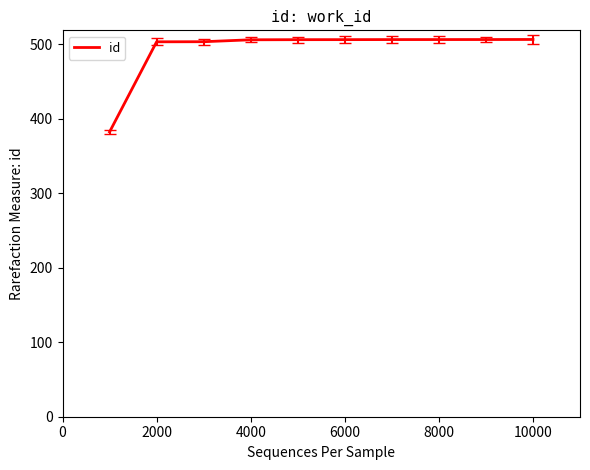

What is the difference between the maximum and minimum values?

124.2